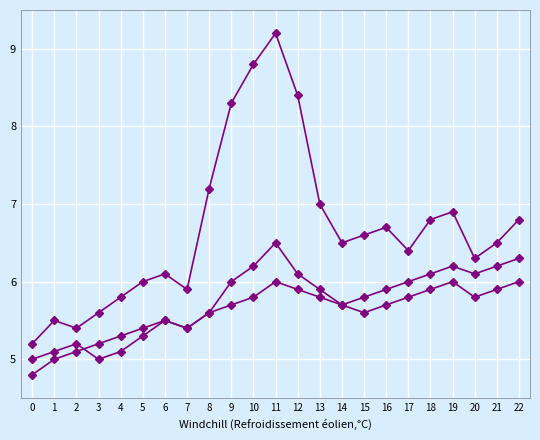

Does the chart have visible grid lines?

Yes